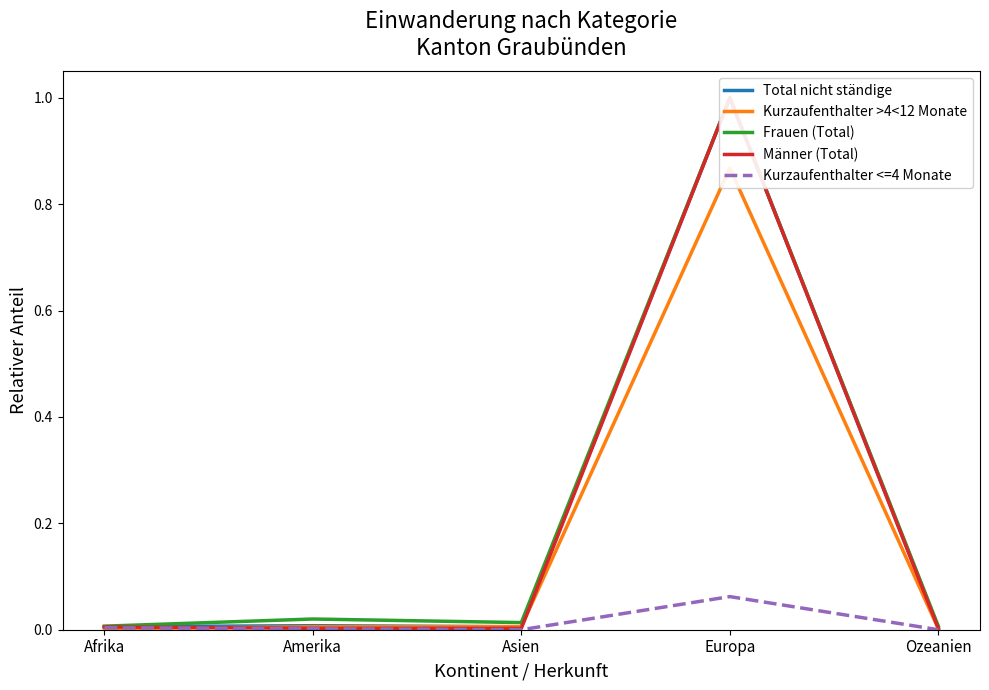

The Kurzaufenthalter >4<12 Monate series shows 0.3 at Europa. True or false?

False